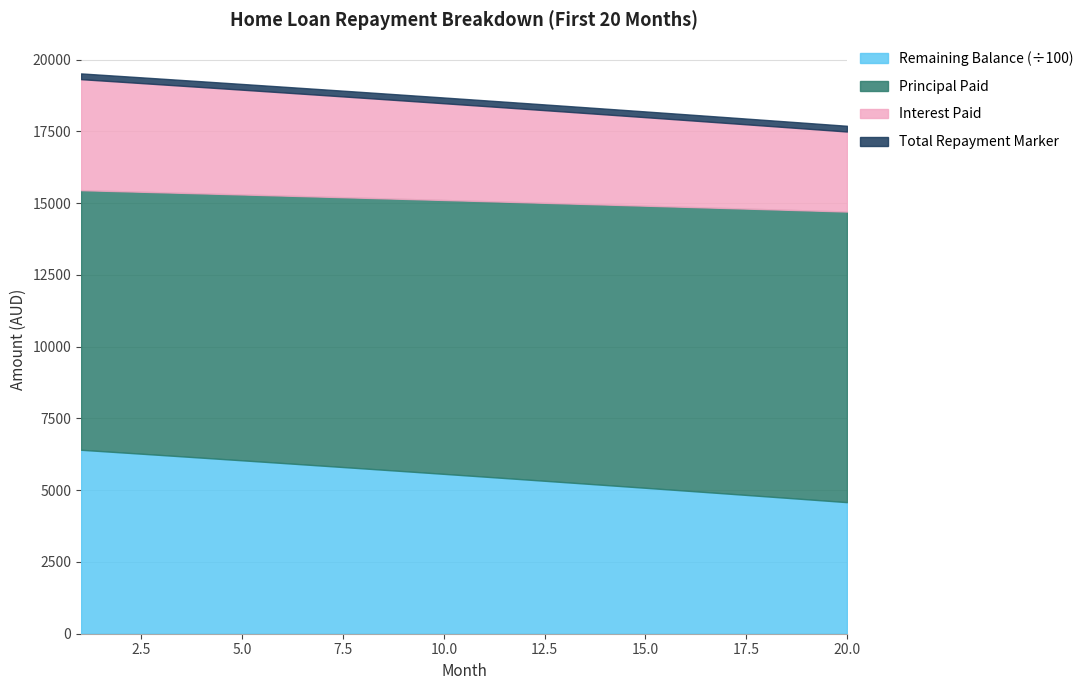

What is the minimum value for Remaining Balance (÷100)?

4584.7